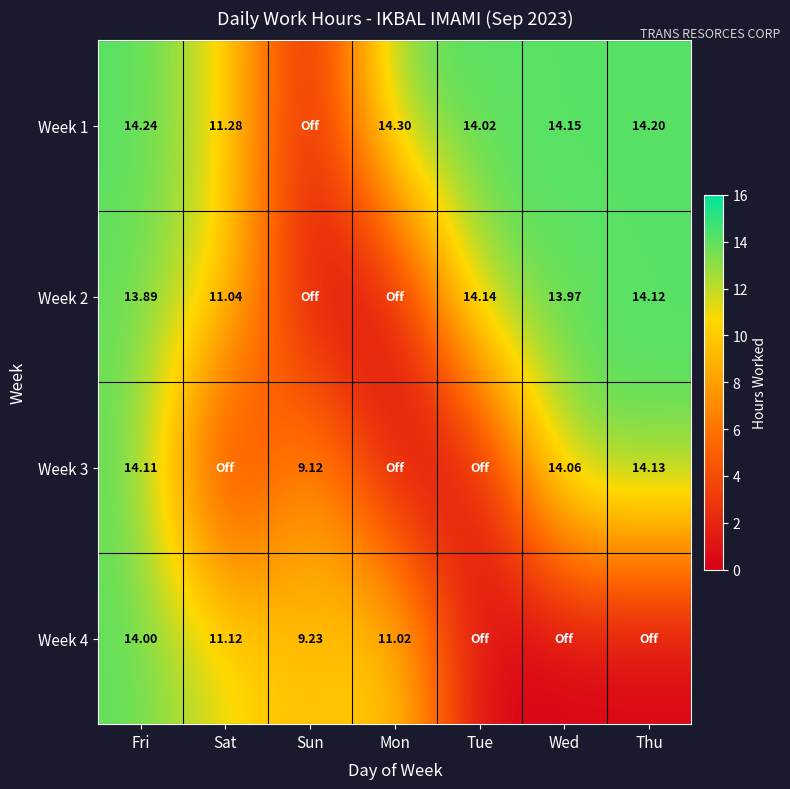

Is the value of Week 4 at Mon greater than the value of Week 2 at Thu?

No